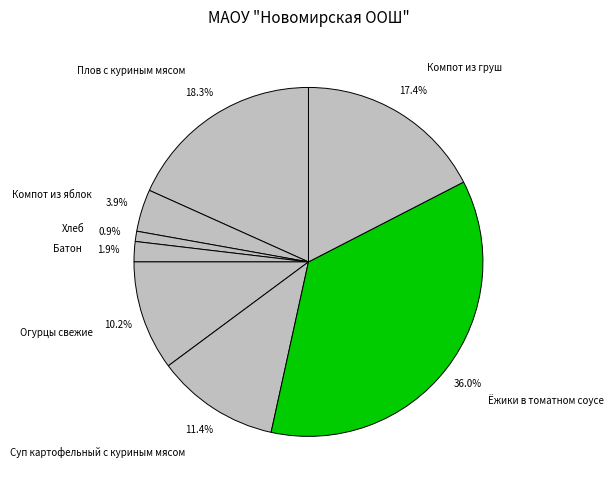

Is there a majority slice in this chart?

No